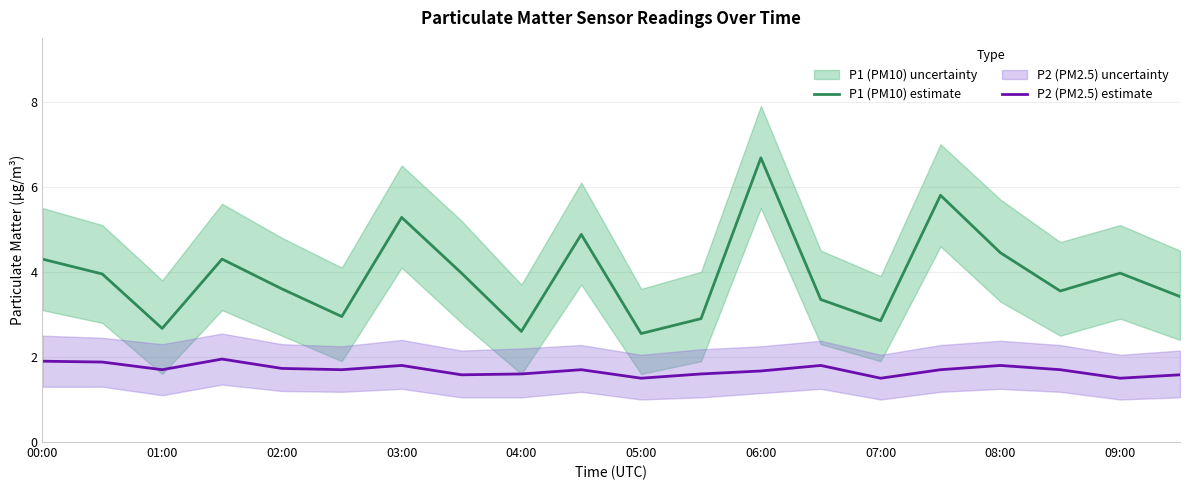

True or false: P1 (PM10) estimate and P2 (PM2.5) estimate cross at least once.

False